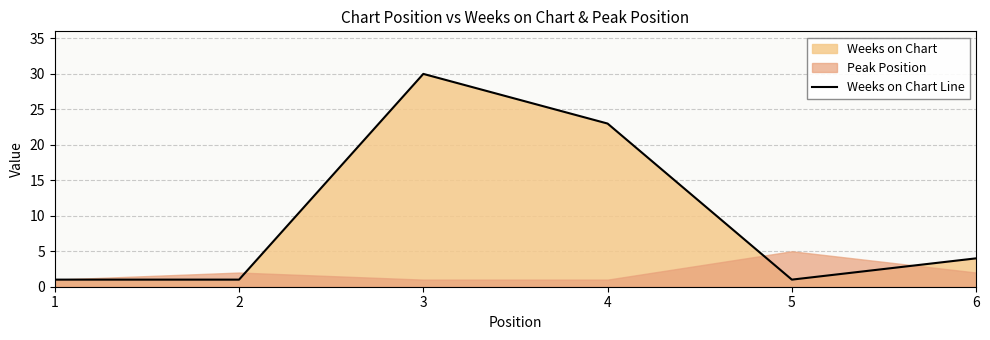

What is the smallest value displayed?

1